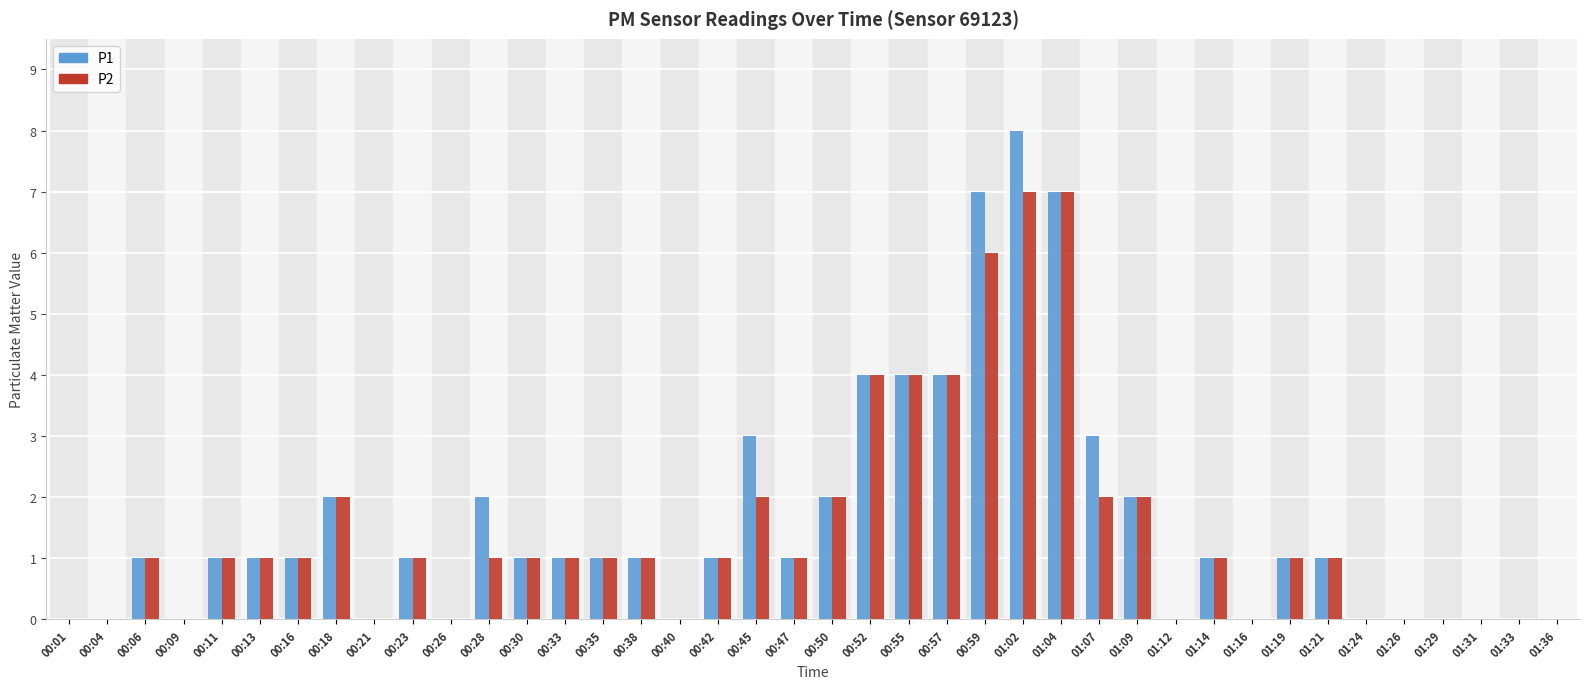

What is the maximum value for P2?

7